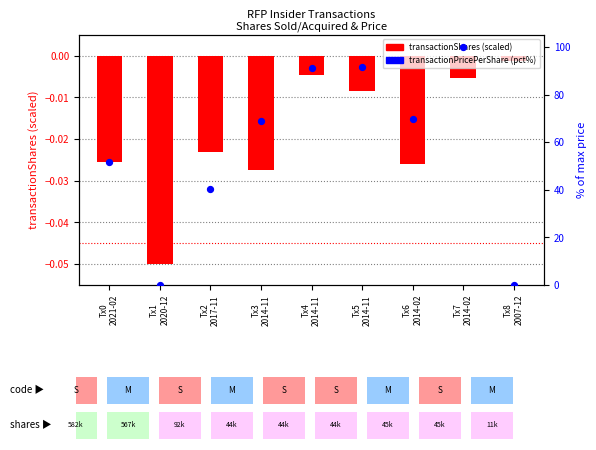

Which series has the largest total across all categories?

transactionPricePerShare (pct)